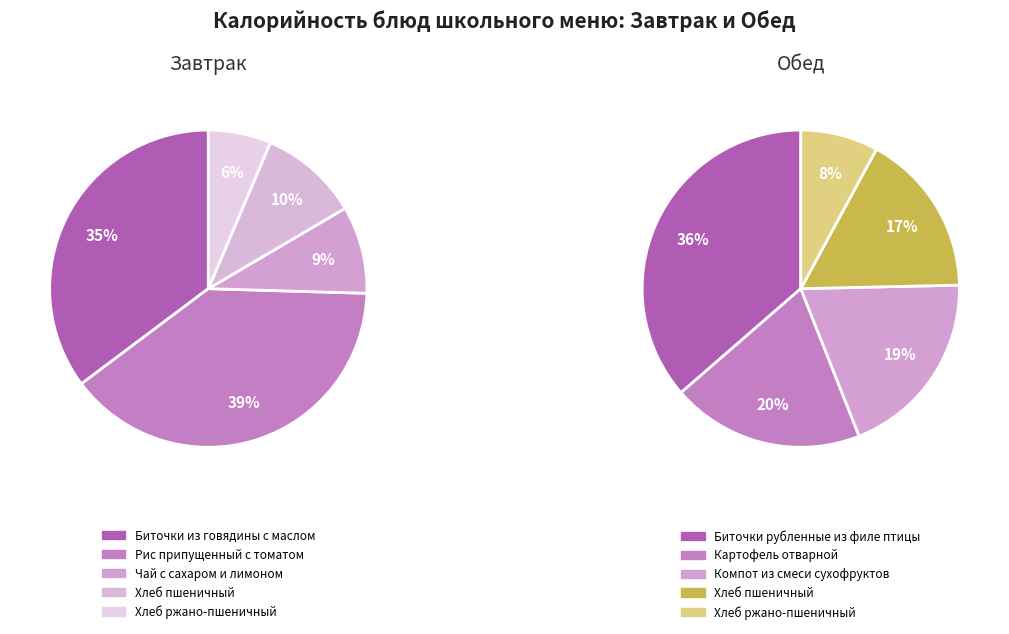

What is the largest slice in the pie chart?

Биточки рубленные из филе птицы